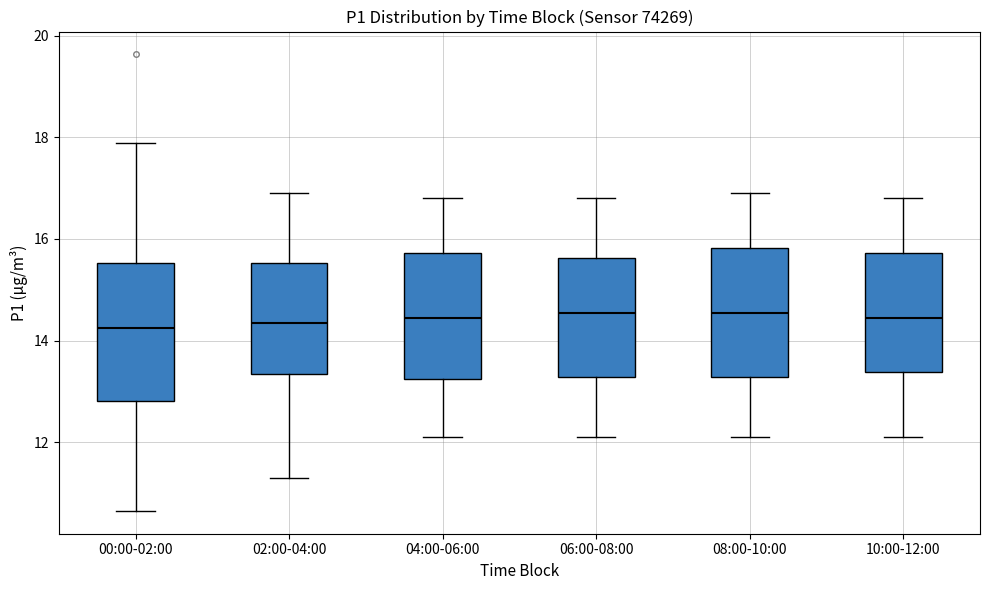

Reading left to right, transcribe this box plot: for each box, give where its median line is, the range the box spans, and where its two whiskers end, as read against the y-axis. The values are not printed on the chart, so give them approximately, as read against the axis.

00:00-02:00: median 14.2, box 12.8 to 15.6, whiskers 10.6 to 17.8
02:00-04:00: median 14.4, box 13.4 to 15.6, whiskers 11.4 to 17.0
04:00-06:00: median 14.4, box 13.2 to 15.8, whiskers 12.2 to 16.8
06:00-08:00: median 14.6, box 13.2 to 15.6, whiskers 12.2 to 16.8
08:00-10:00: median 14.6, box 13.2 to 15.8, whiskers 12.2 to 17.0
10:00-12:00: median 14.4, box 13.4 to 15.8, whiskers 12.2 to 16.8